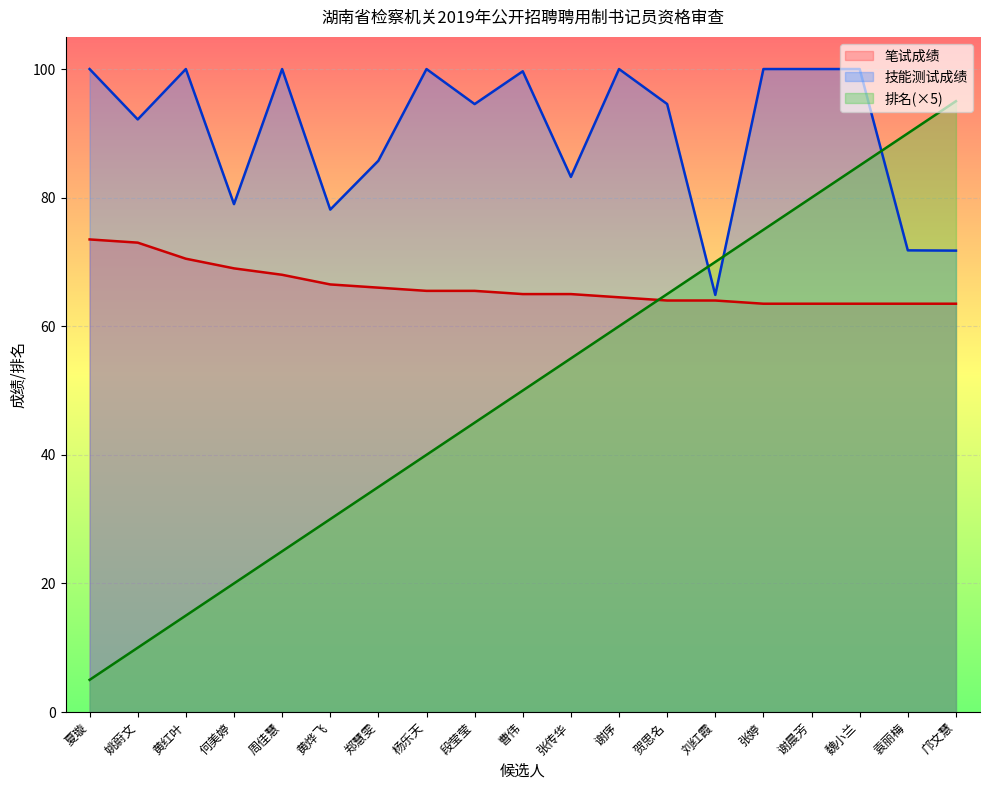

At which category is the sum across all series the highest?

魏小兰